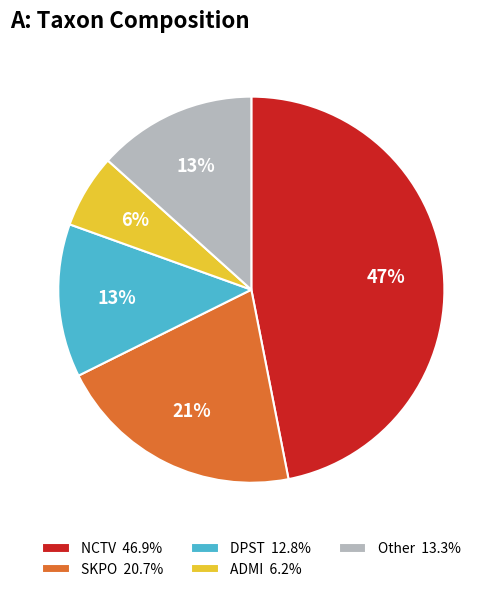

To the nearest percent, what is the difference between the DPST 12.8% and SKPO 20.7% slice percentages?

8%